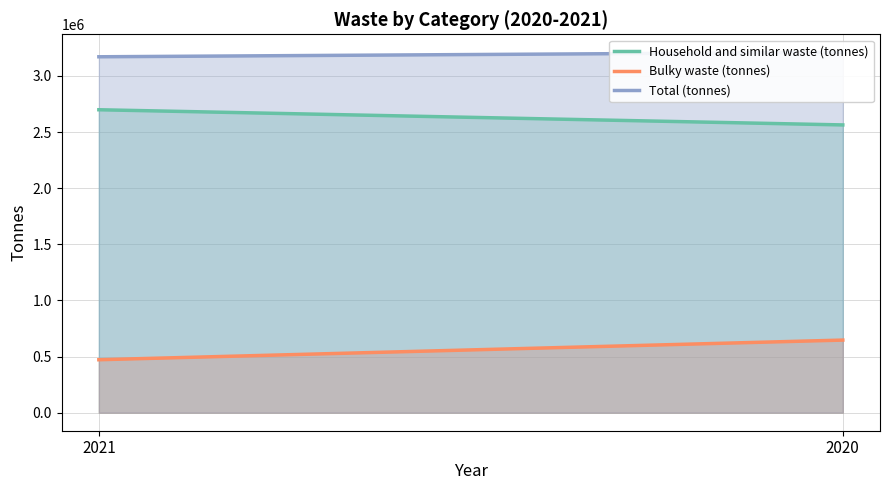

Which category has the highest value in the Household and similar waste (tonnes) series?

2021